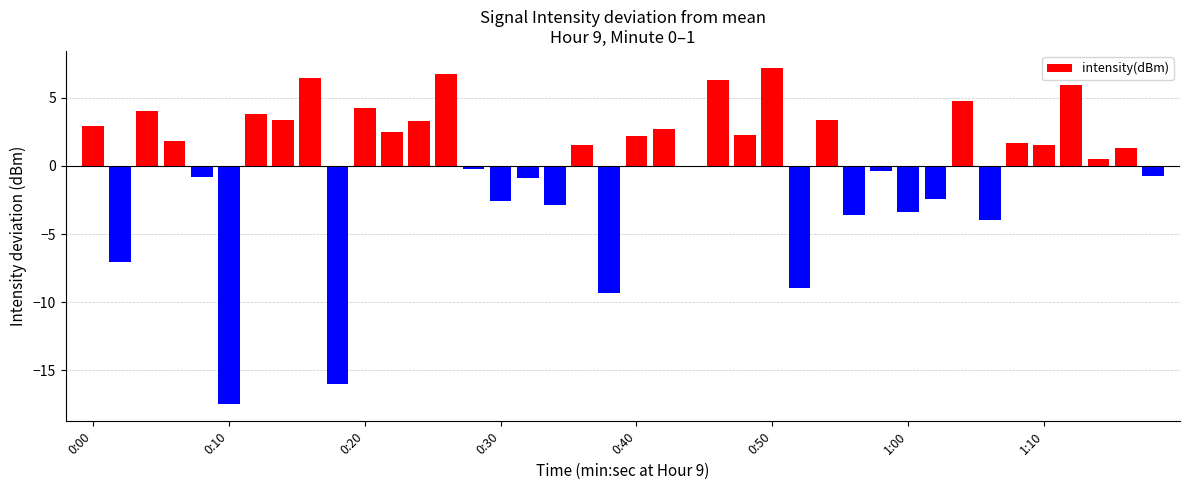

Are the bars horizontal?

No